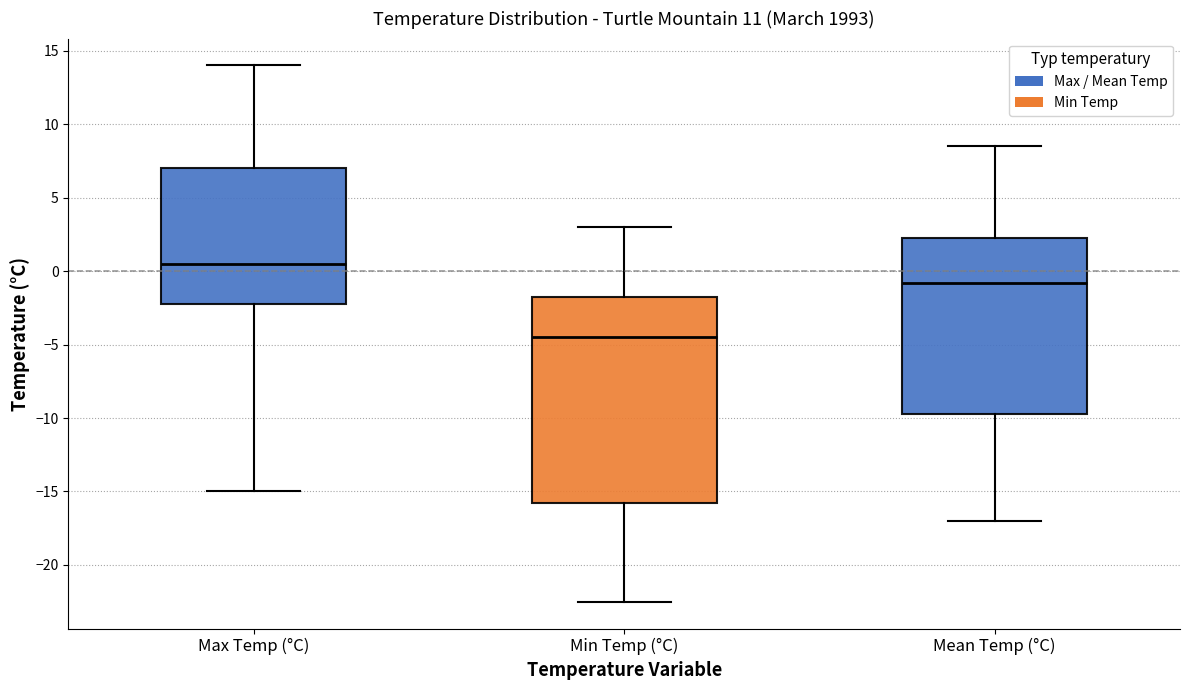

Reading left to right, transcribe this box plot: for each box, give where its median line is, the range the box spans, and where its two whiskers end, as read against the y-axis. The values are not printed on the chart, so give them approximately, as read against the axis.

Max Temp (°C): median 0.5, box -2.0 to 7.0, whiskers -15.0 to 14.0
Min Temp (°C): median -4.5, box -15.5 to -1.5, whiskers -22.5 to 3.0
Mean Temp (°C): median -1.0, box -9.5 to 2.5, whiskers -17.0 to 8.5